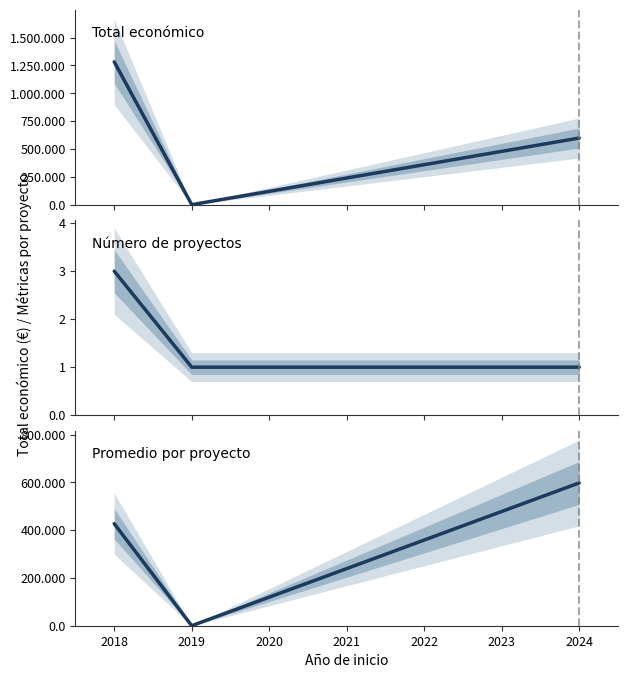

List the series in order of their peak value, highest first.

Total económico, Promedio por proyecto, Número de proyectos